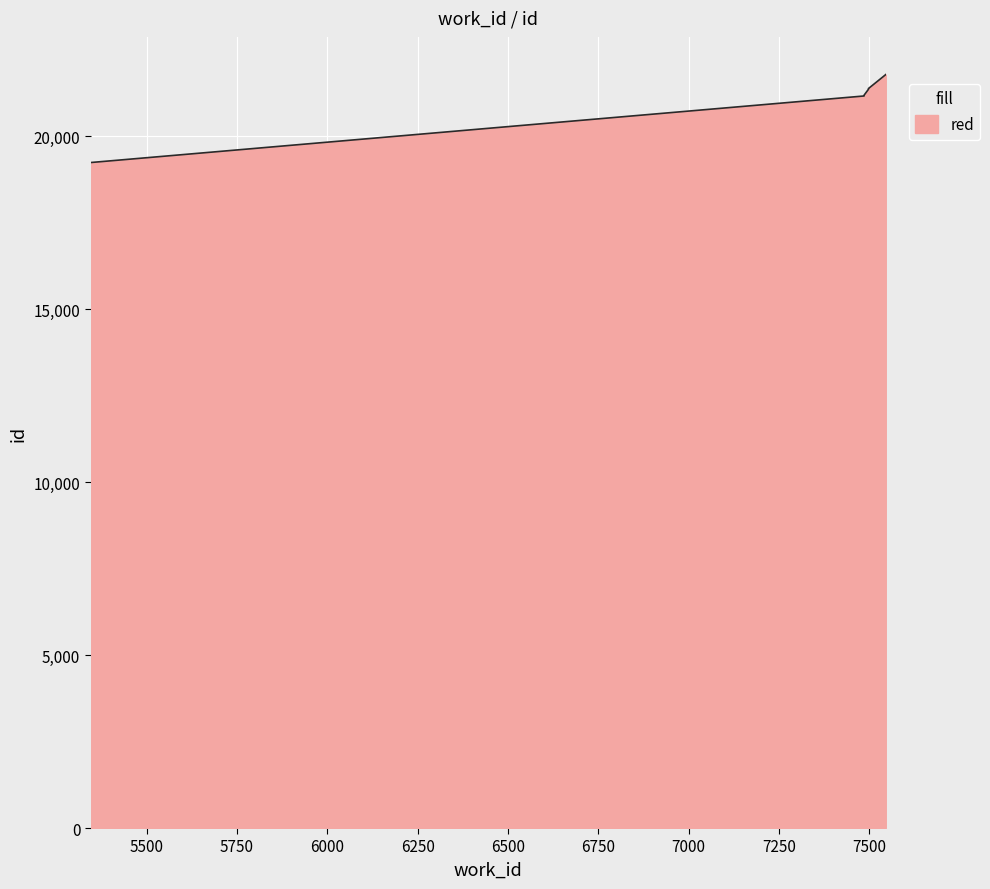

What is the sum of all values?

211187